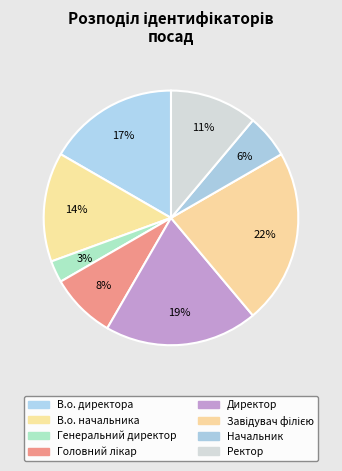

True or false: Ректор accounts for 18% of the total.

False